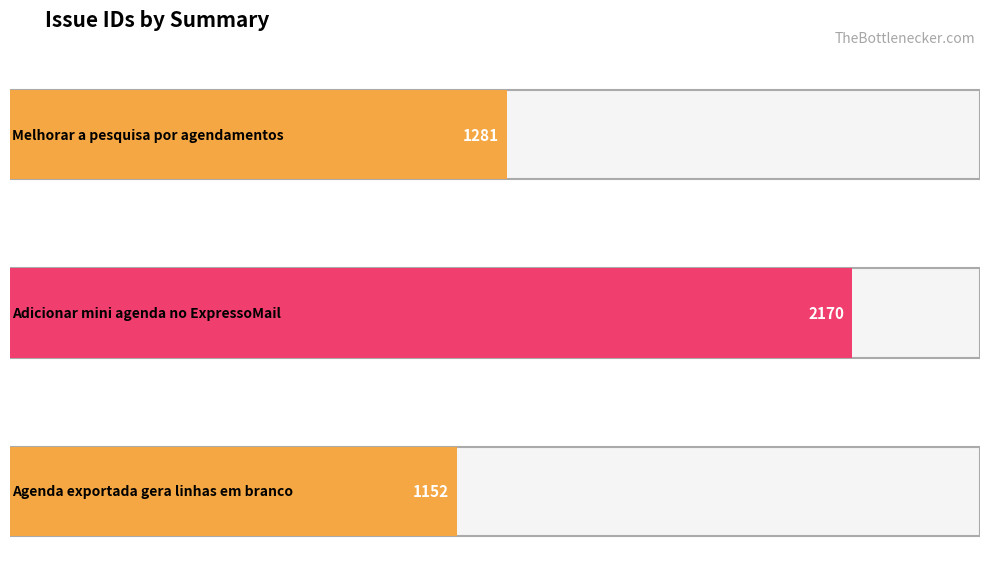

What is the difference between the maximum and minimum values?

1018